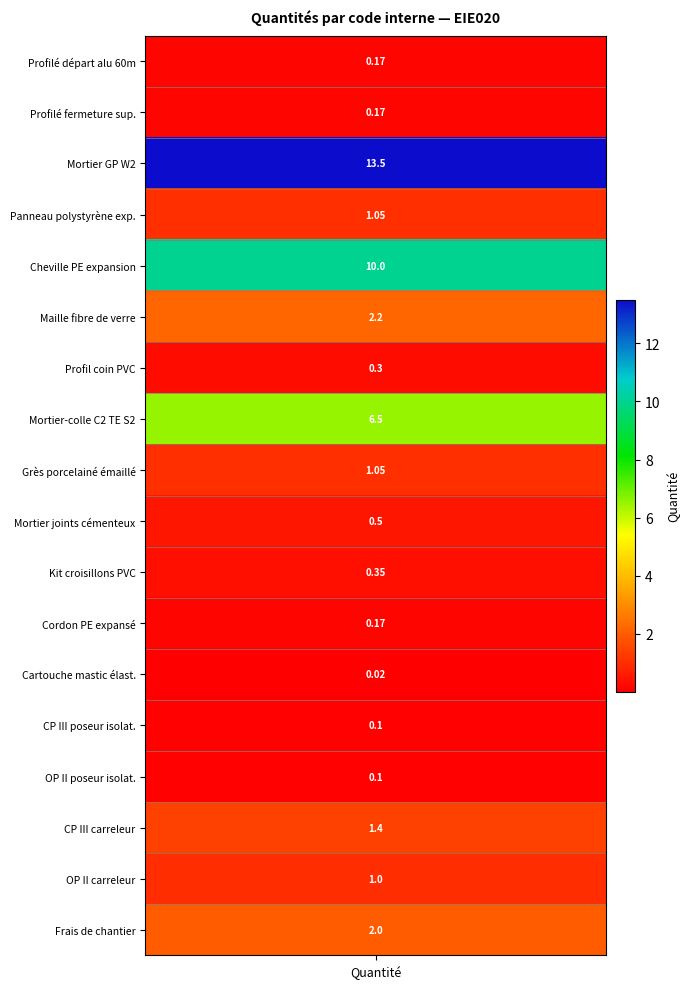

How many values exceed 1?

8